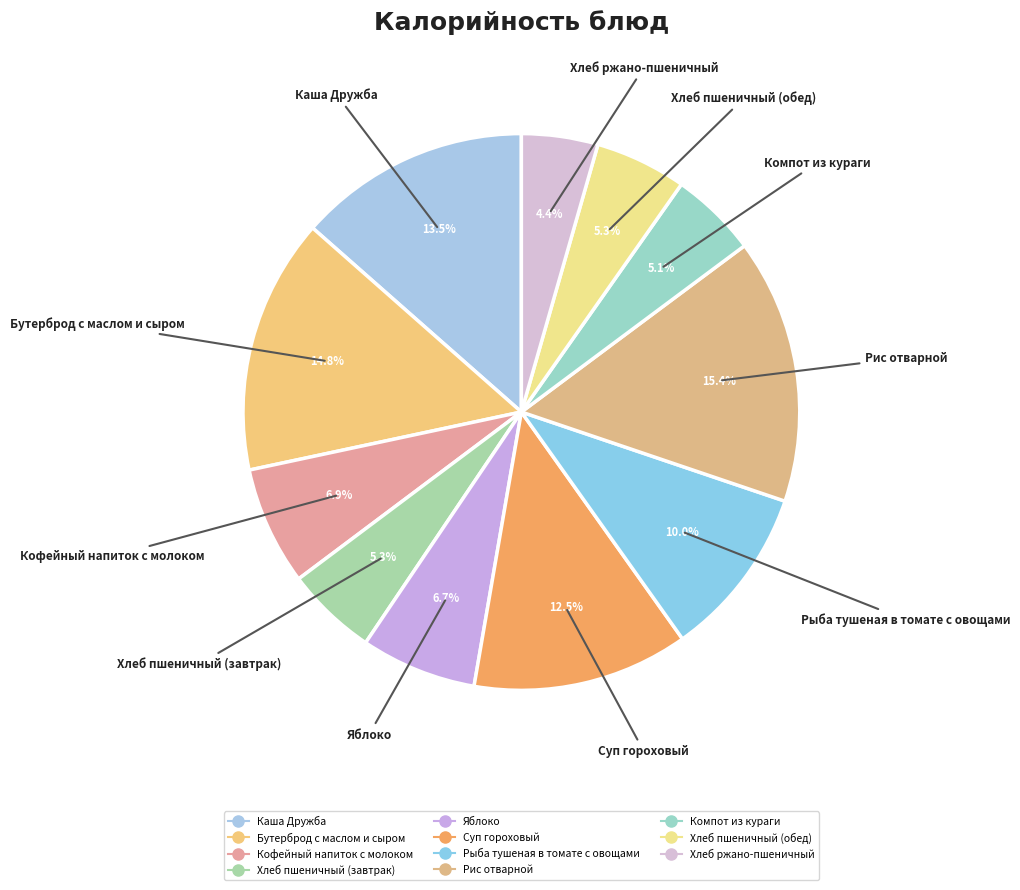

Count the number of slices in the pie.

11